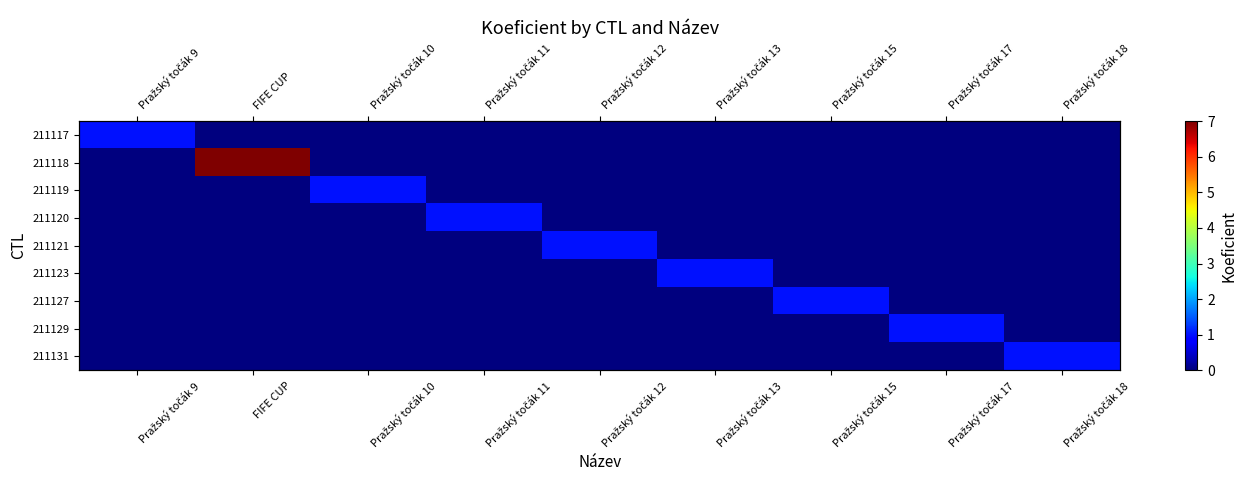

How many values in the 211119 series exceed 0?

1